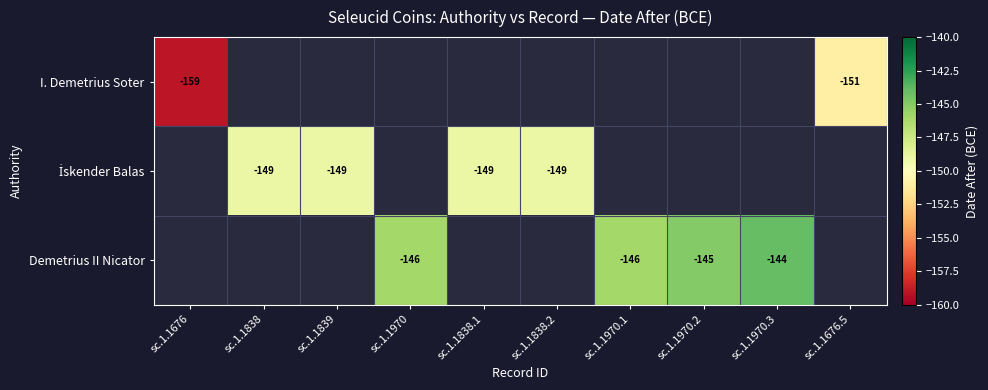

Is it true that Demetrius II Nicator equals -35 at sc.1.1970.3?

False